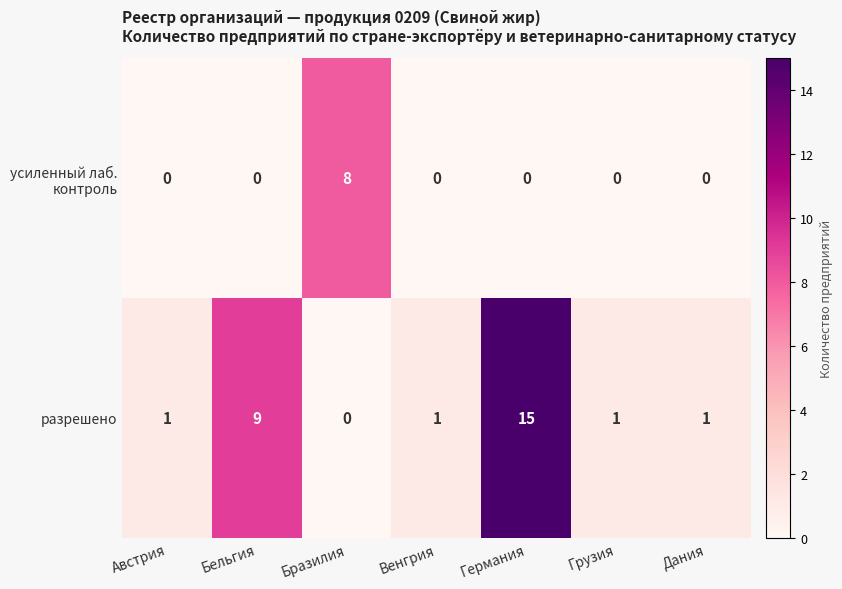

Is it true that разрешено equals 4 at Бельгия?

False